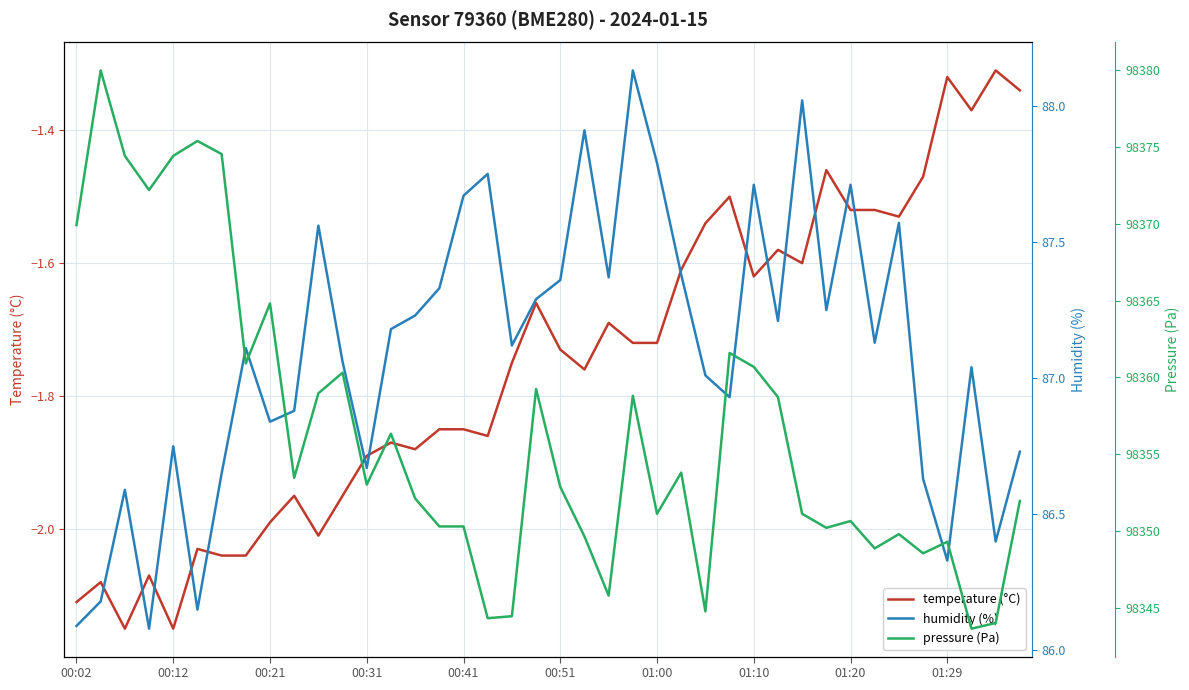

True or false: pressure (Pa) has more than 1 points higher than both neighbors.

True